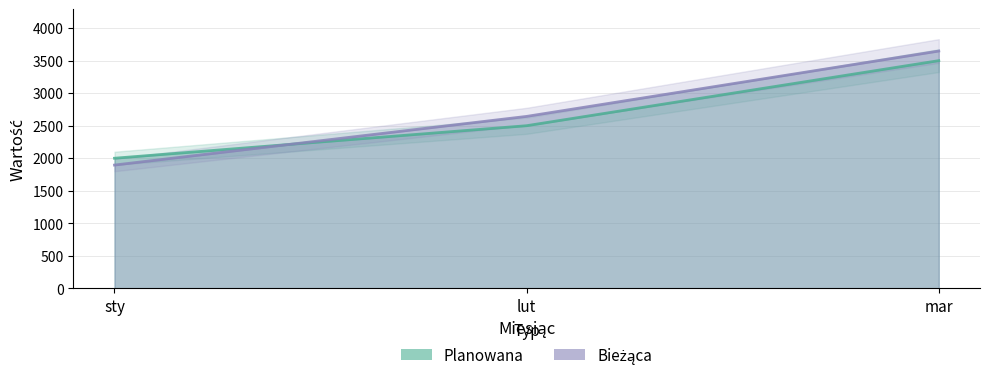

Reading right to left, extract all data points from this chart.

Planowana: mar=3500	lut=2500	sty=2000
Bieżąca: mar=3648	lut=2643	sty=1895